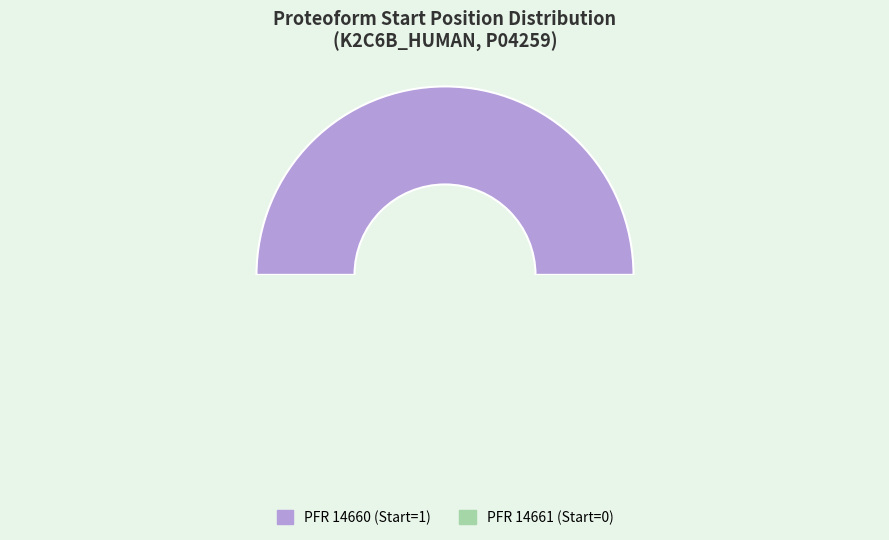

To the nearest percent, what is the difference between the largest and smallest slice percentages?

100%